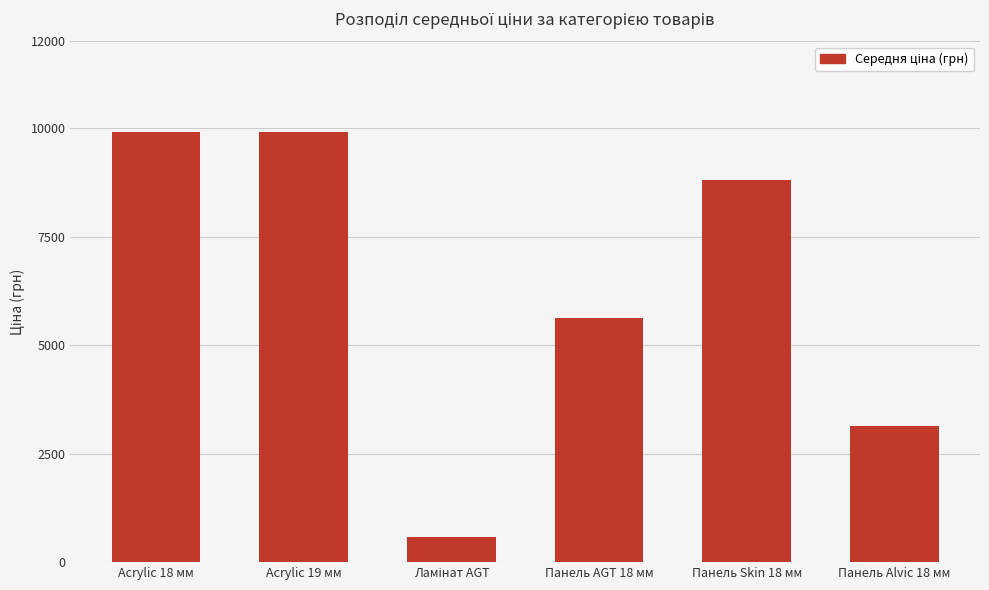

Where is the data nearest to the value 5247?

Панель AGT 18 мм